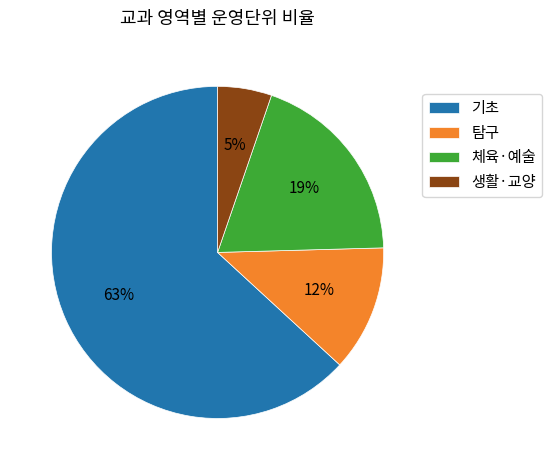

Is it true that 탐구 is 12% of the pie?

True